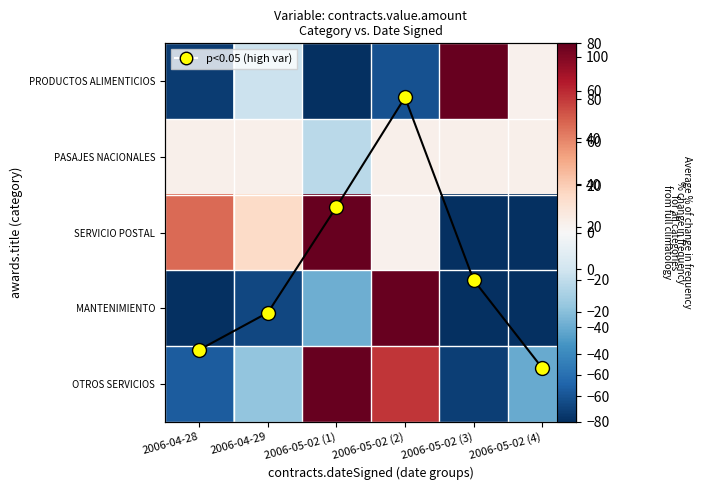

The OTROS SERVICIOS series shows 156.8 at 2006-05-02 (1). True or false?

True